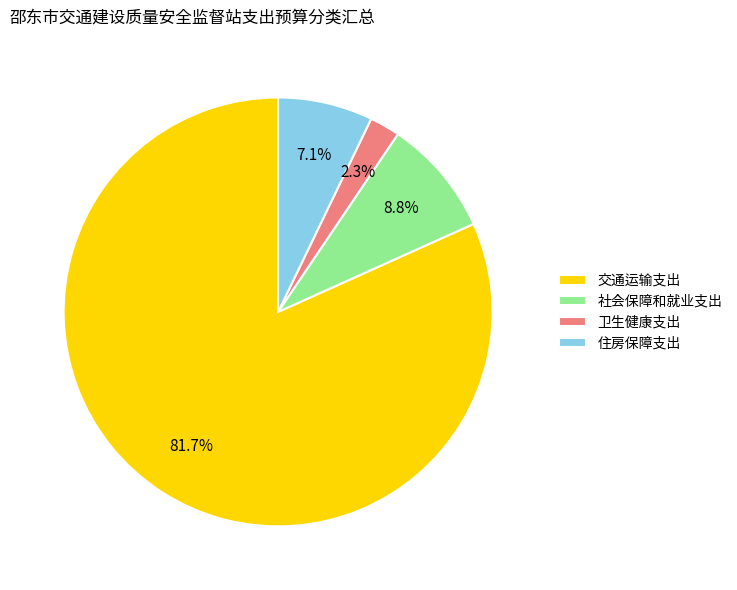

What percentage do 社会保障和就业支出 and 卫生健康支出 together represent?

11.1%